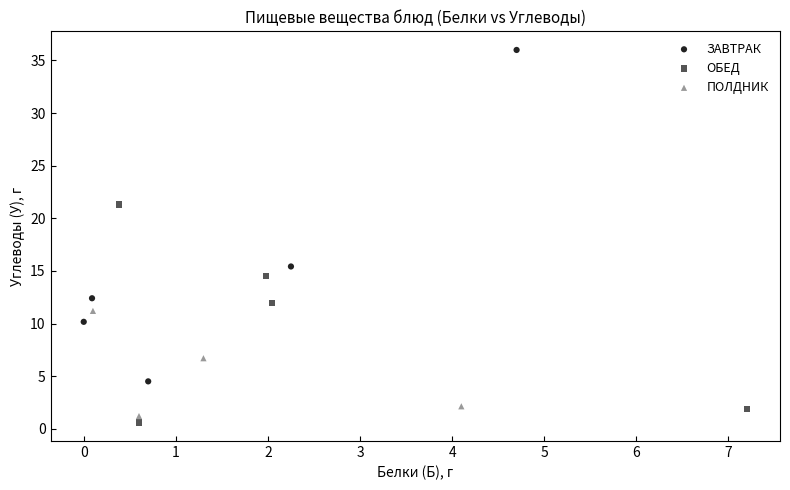

Which series reaches the minimum Y coordinate?

ОБЕД